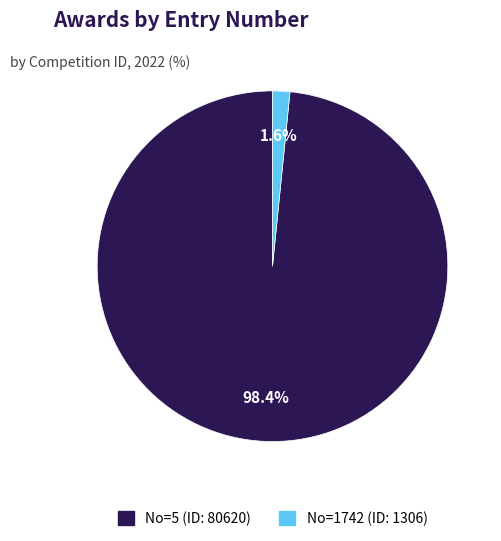

To the nearest percent, what is the average slice percentage?

50%